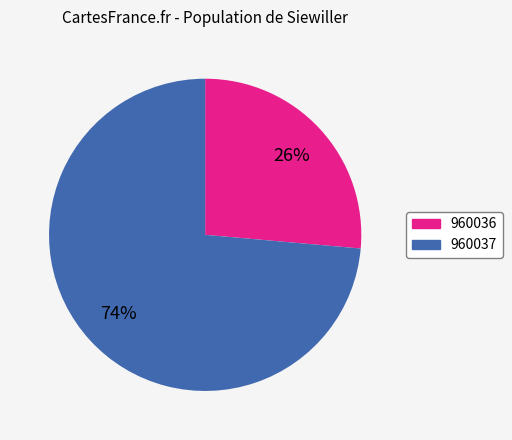

Does 960036 account for over 50% of the chart?

No